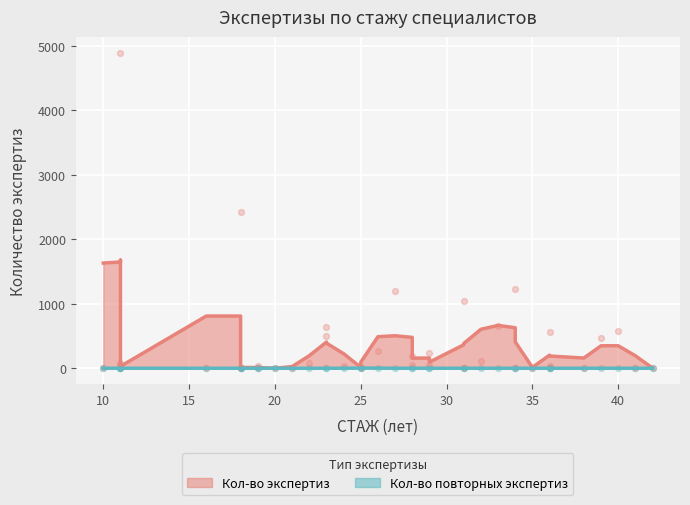

What are all the series names shown in the legend?

Кол-во экспертиз, Кол-во повторных экспертиз